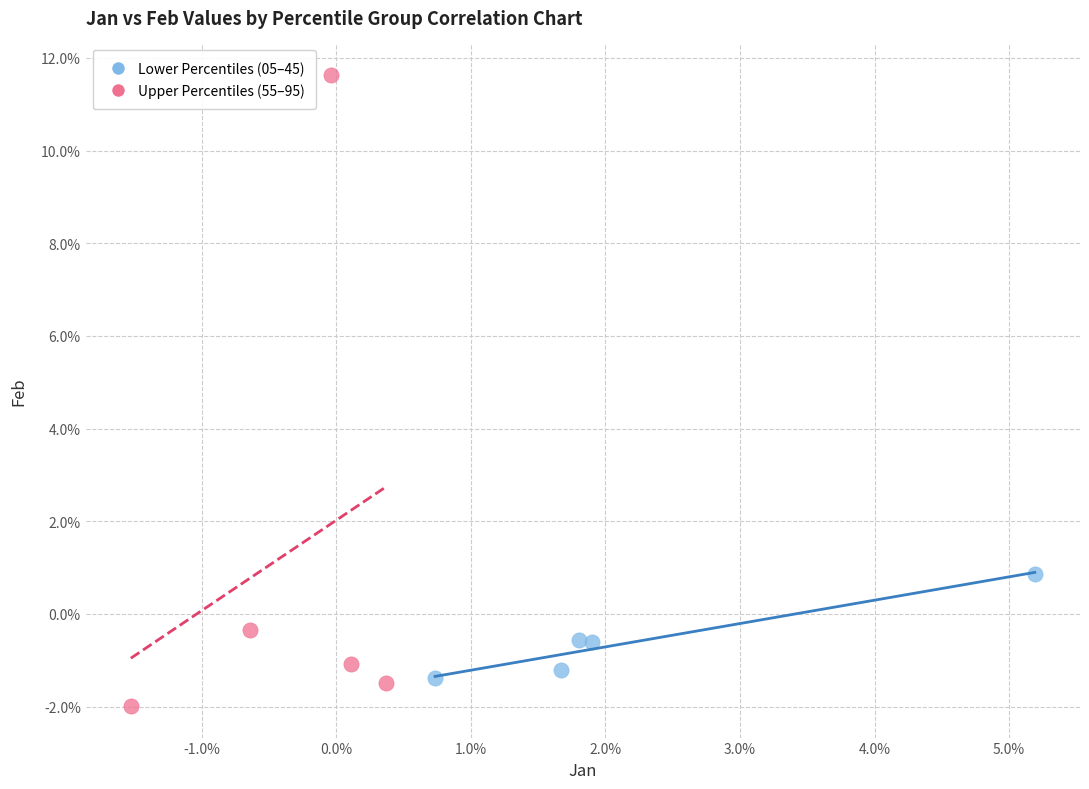

What are all the series names shown in the legend?

Lower Percentiles (05–45), Upper Percentiles (55–95)